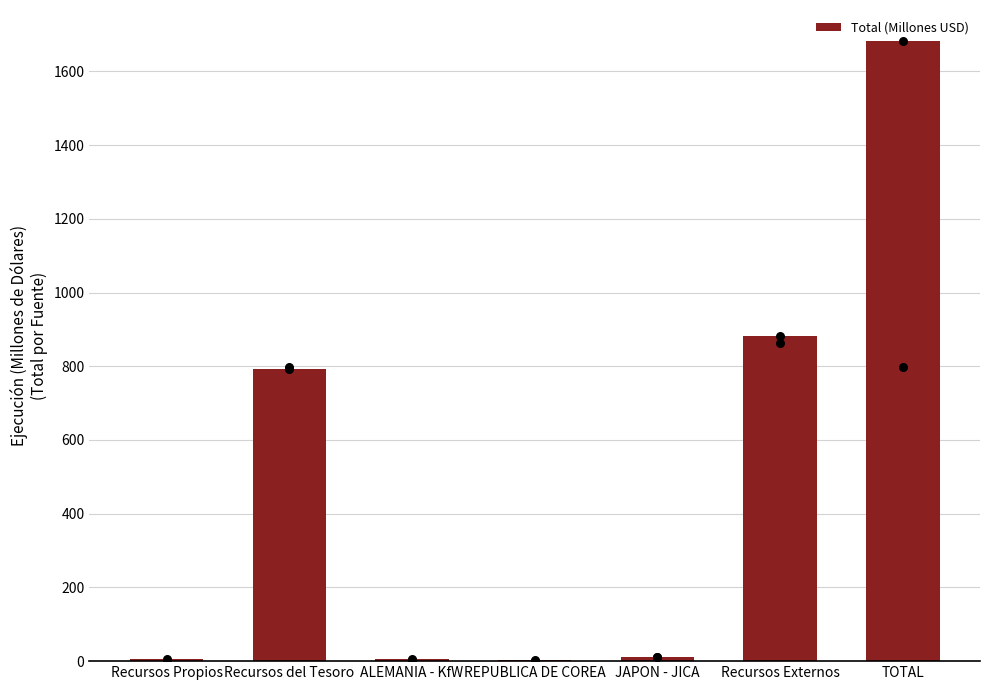

What is the change in value from Recursos del Tesoro to ALEMANIA - KfW?

-788.2